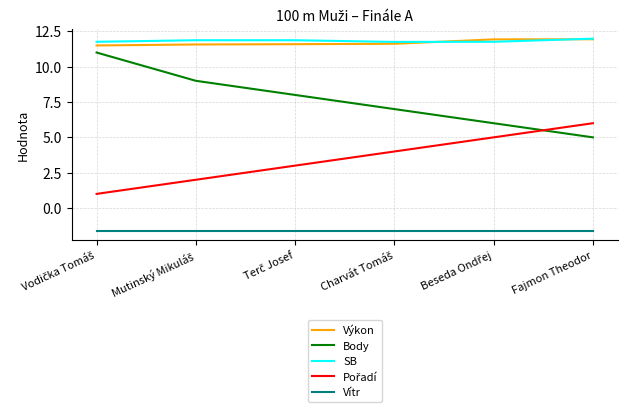

True or false: Výkon and Vítr cross at least once.

False